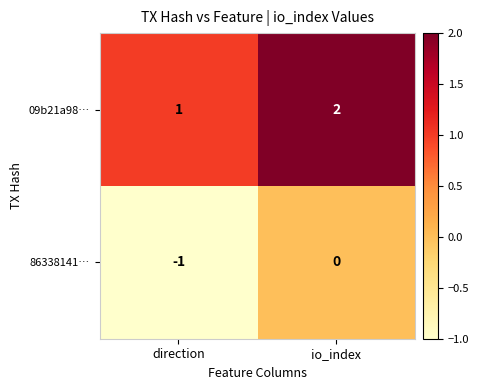

How many data points does each series have?

2